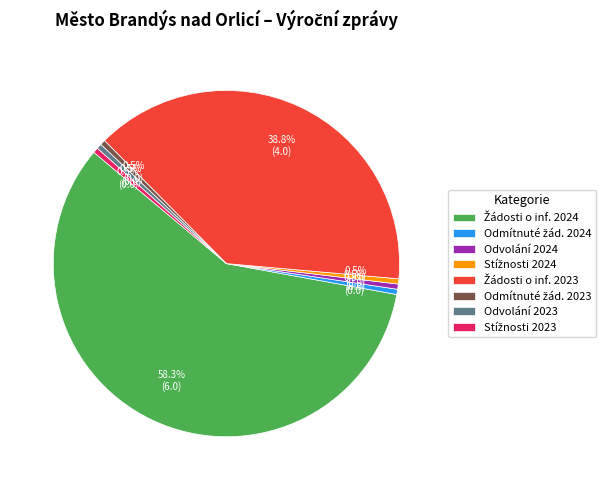

Is there a majority slice in this chart?

Yes